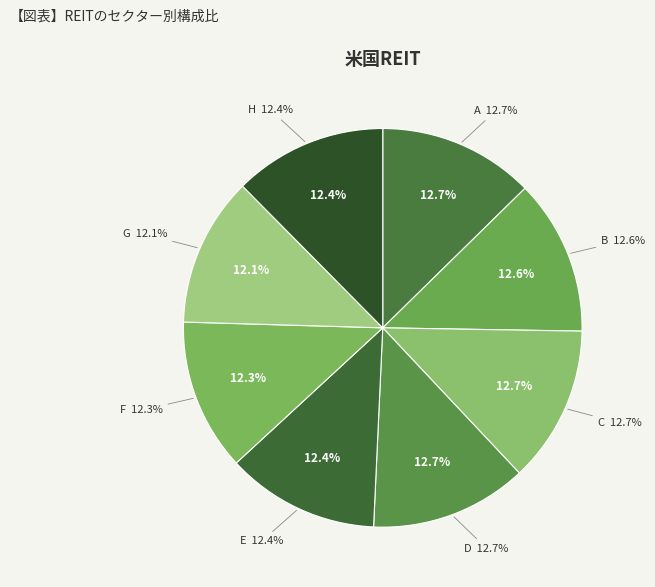

How many slices are in this pie chart?

8